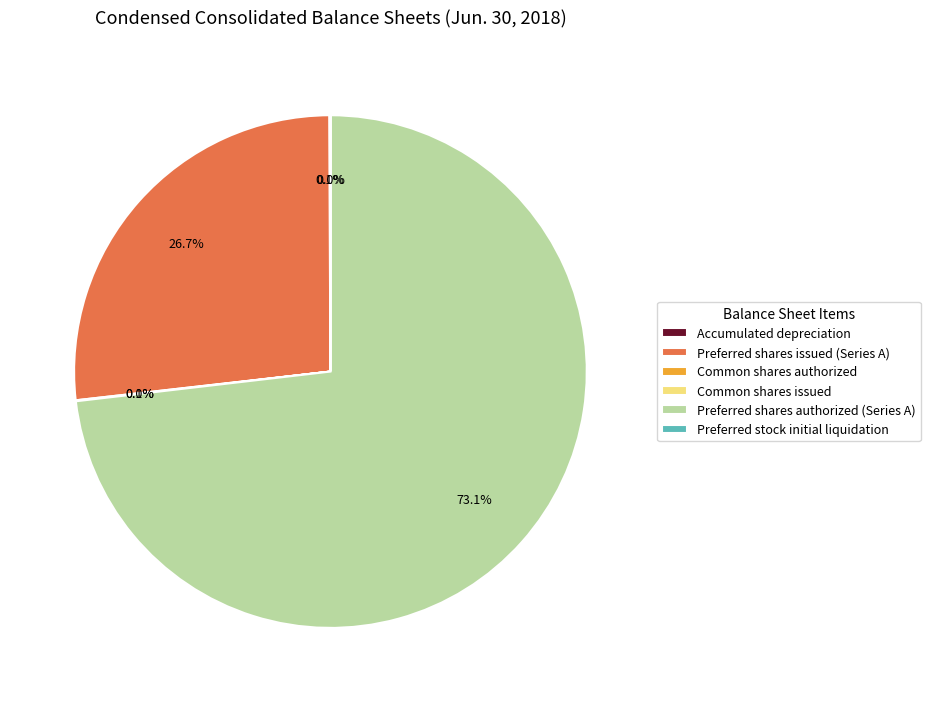

What portion of the pie excludes Preferred shares authorized (Series A)?

26.9%